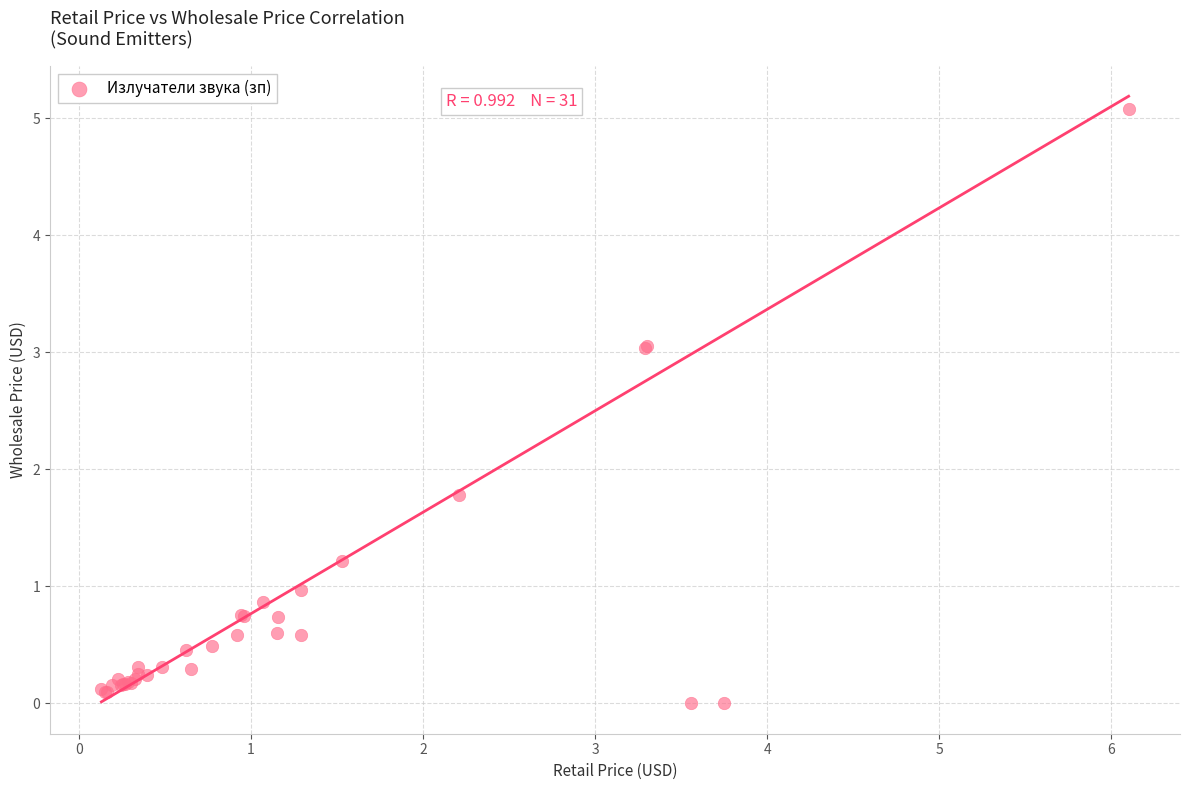

What Y value in the scatter plot is closest to 2?

1.8